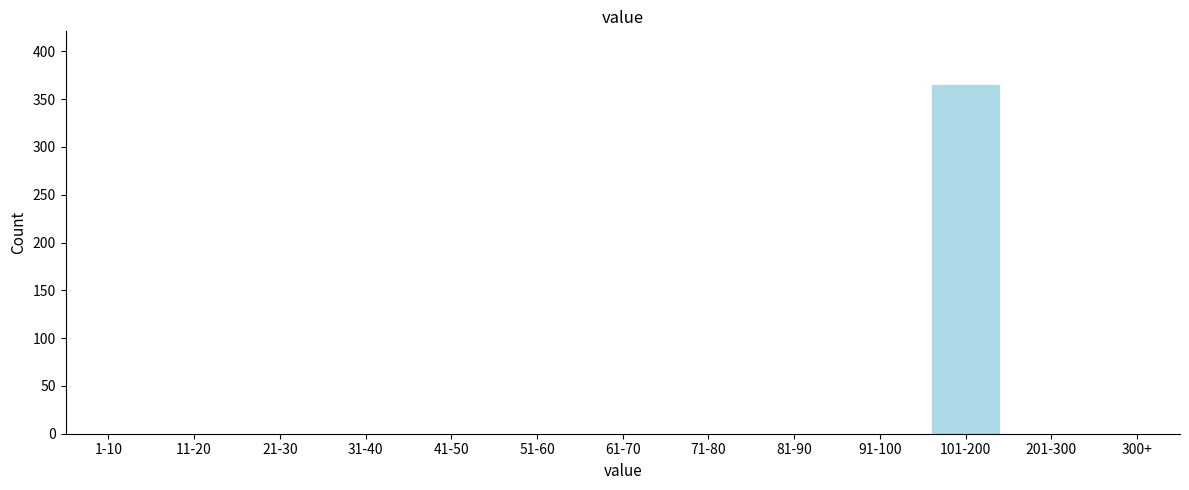

Reading right to left, transcribe all the data shown in this chart.

300+=0	201-300=0	101-200=366	91-100=0	81-90=0	71-80=0	61-70=0	51-60=0	41-50=0	31-40=0	21-30=0	11-20=0	1-10=0